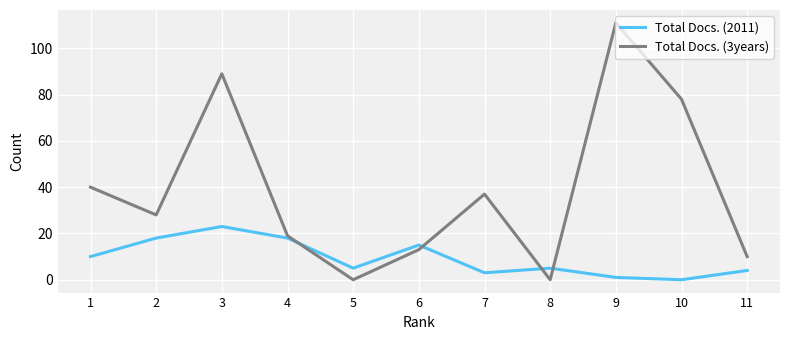

Is the value of Total Docs. (3years) at 8 greater than the value of Total Docs. (2011) at 5?

No